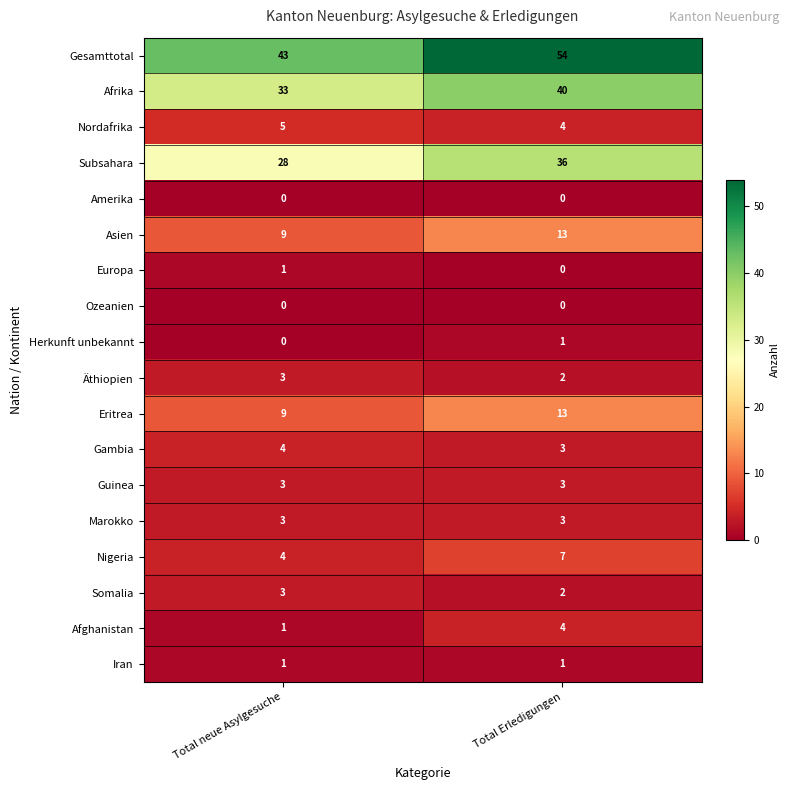

How many categories are shown in the chart?

2